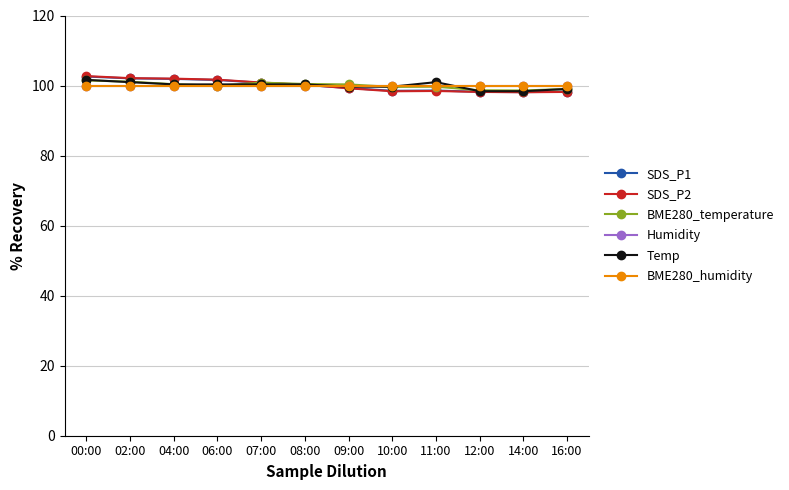

At how many categories does at least one series exceed 100?

8